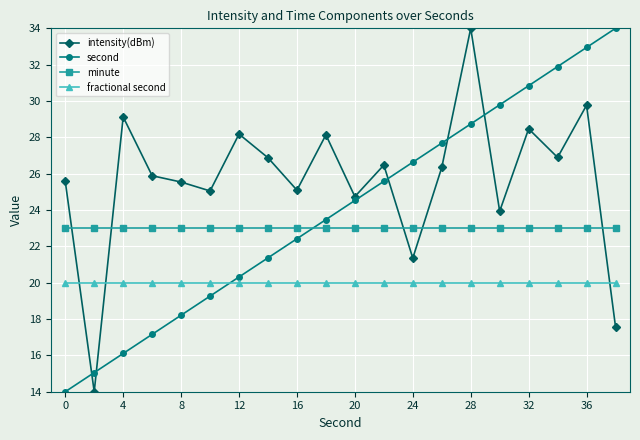

Which series has the largest total across all categories?

intensity(dBm)